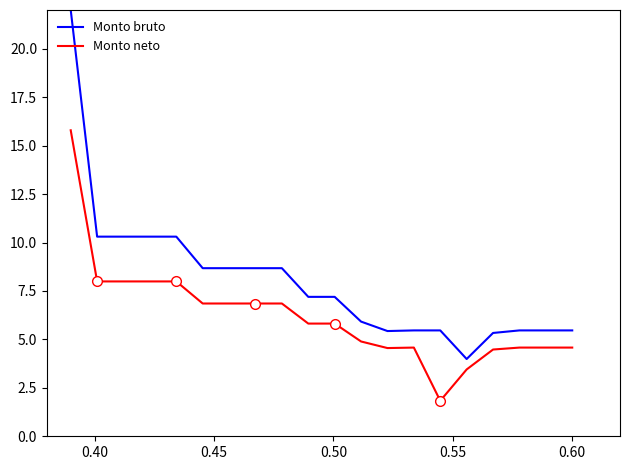

True or false: Monto bruto has more than 1 interior local peaks.

False